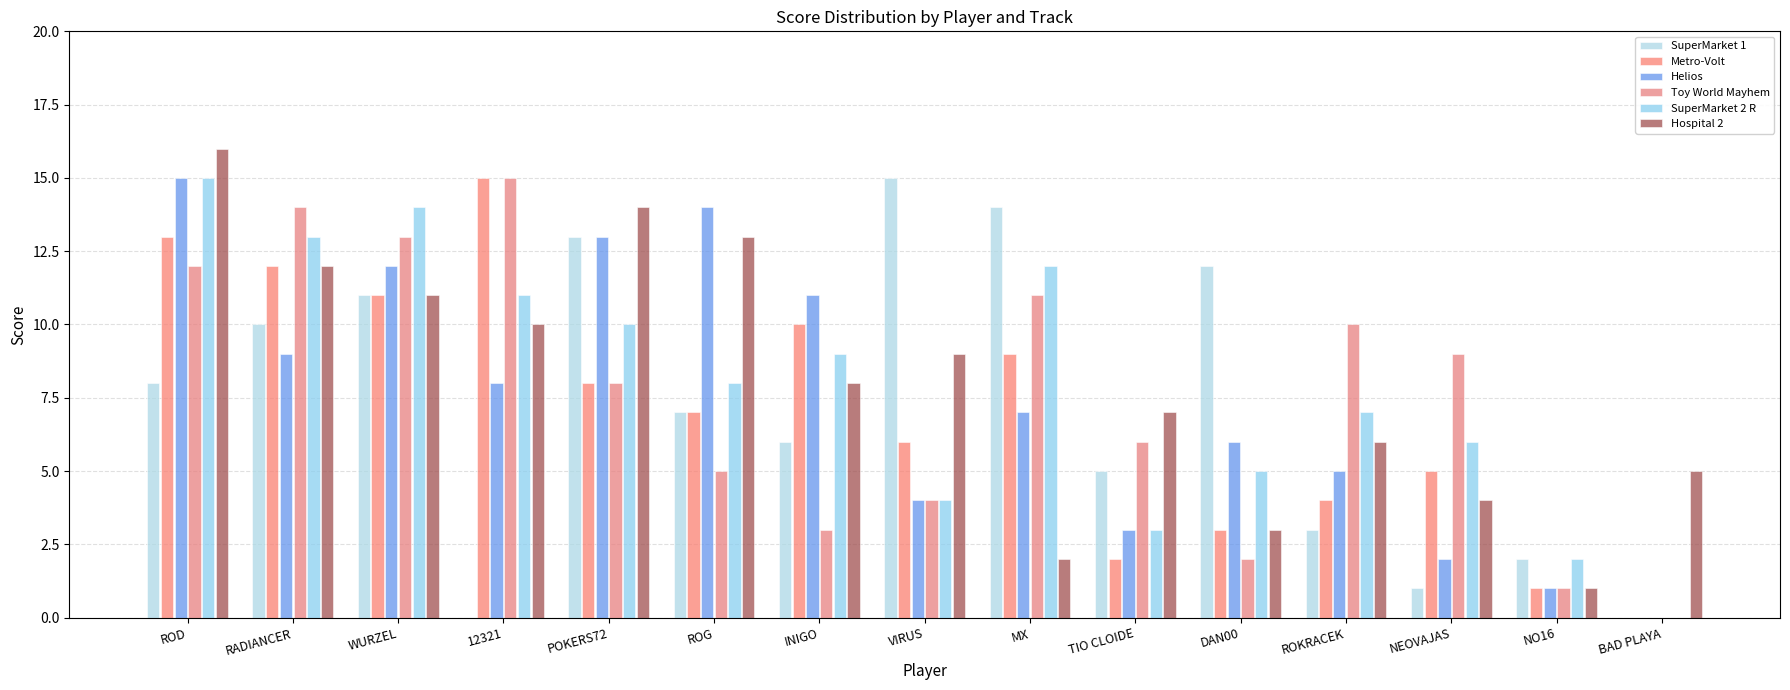

The Hospital 2 series shows 8 at RADIANCER. True or false?

False